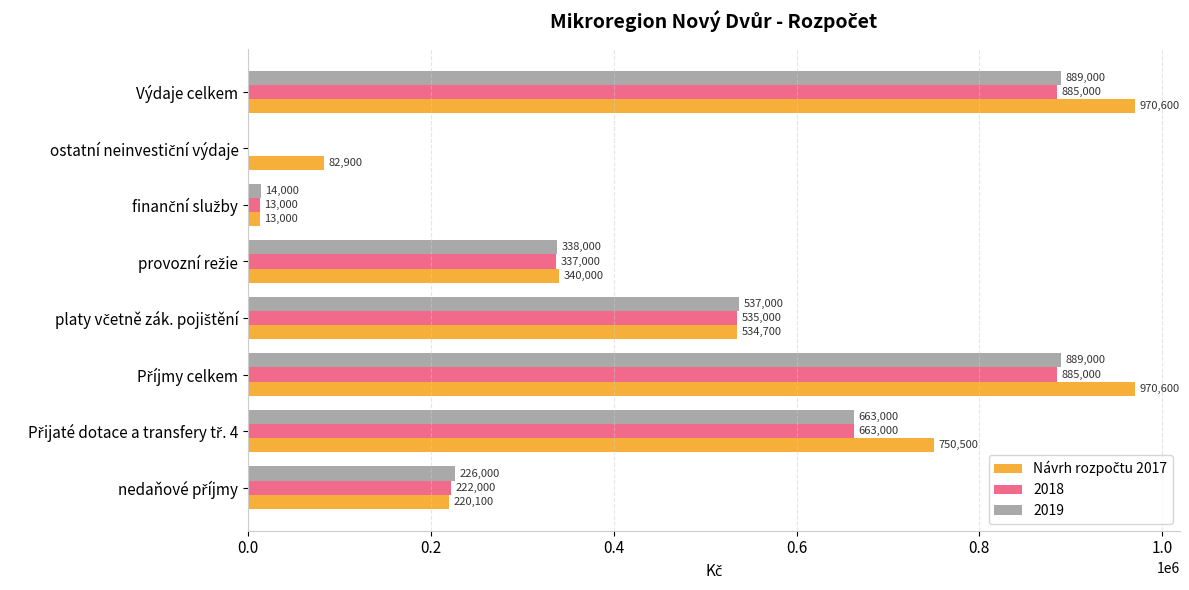

What is the greatest value displayed?

970600